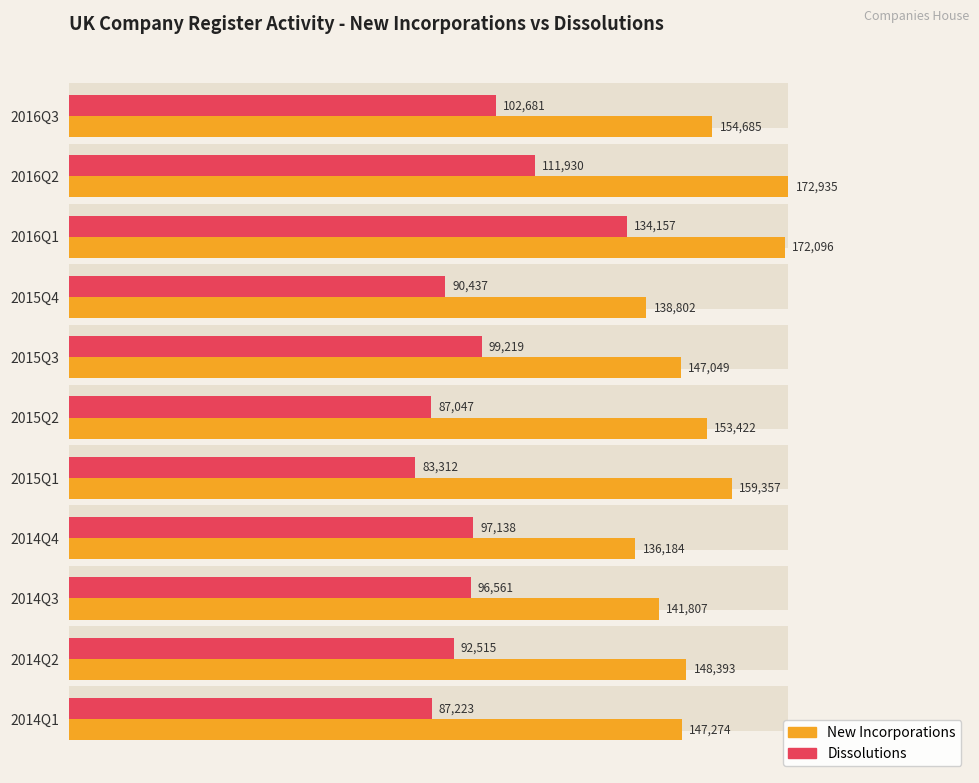

Does the chart contain stacked bars?

No